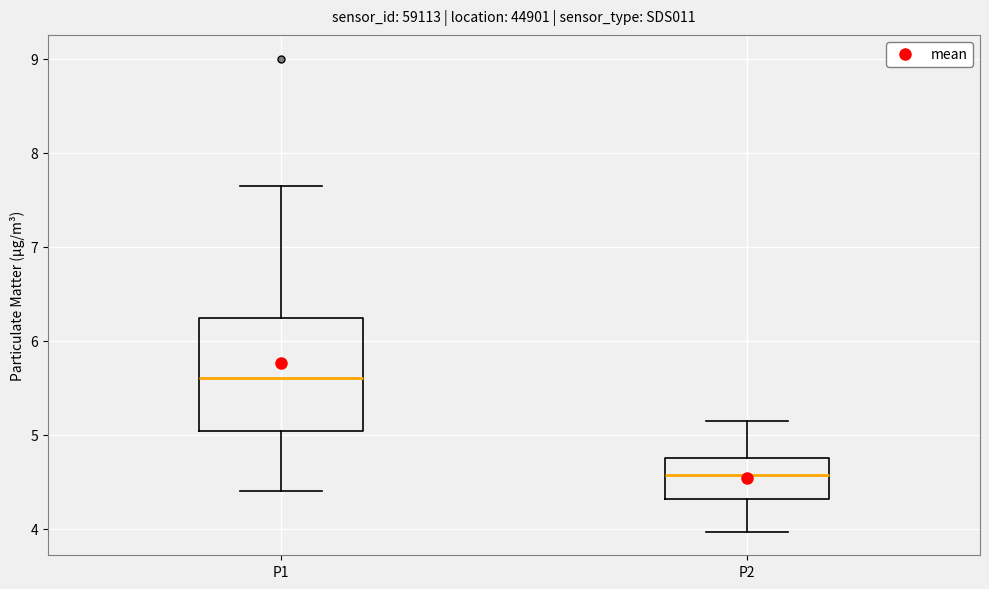

Which box is the tallest, from its lower edge to its upper edge?

P1